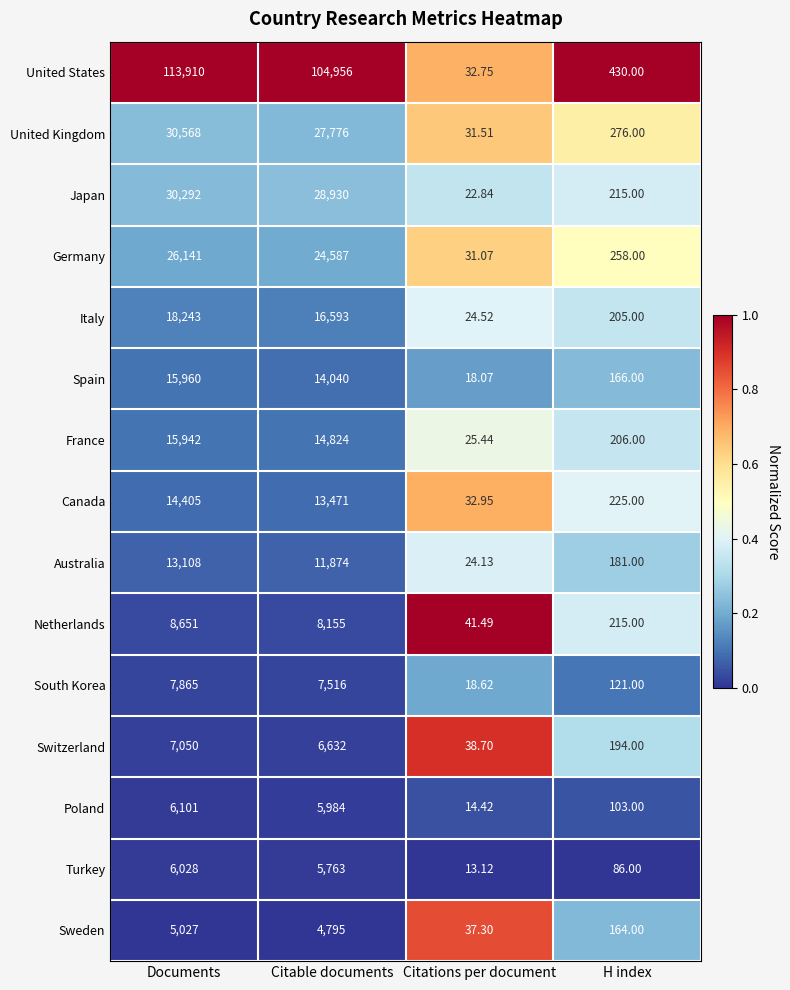

What is the total value across all series at Citations per document?

406.9